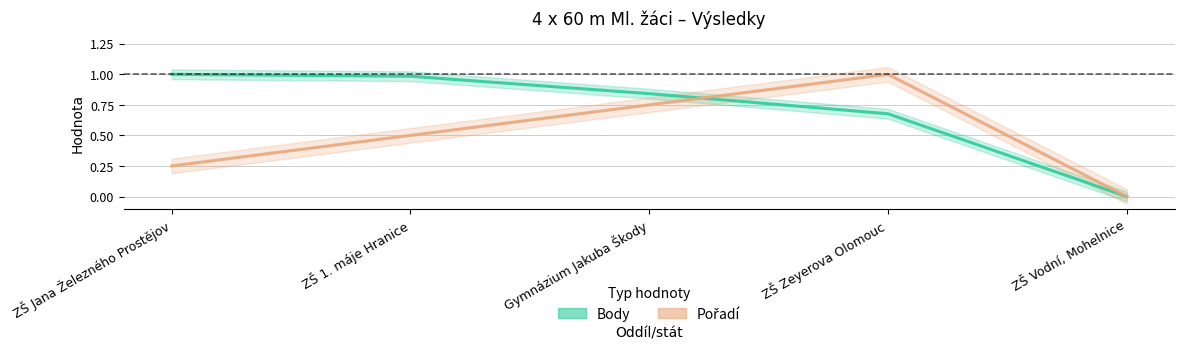

What is the label of the 5th point from the left?

ZŠ Vodní, Mohelnice